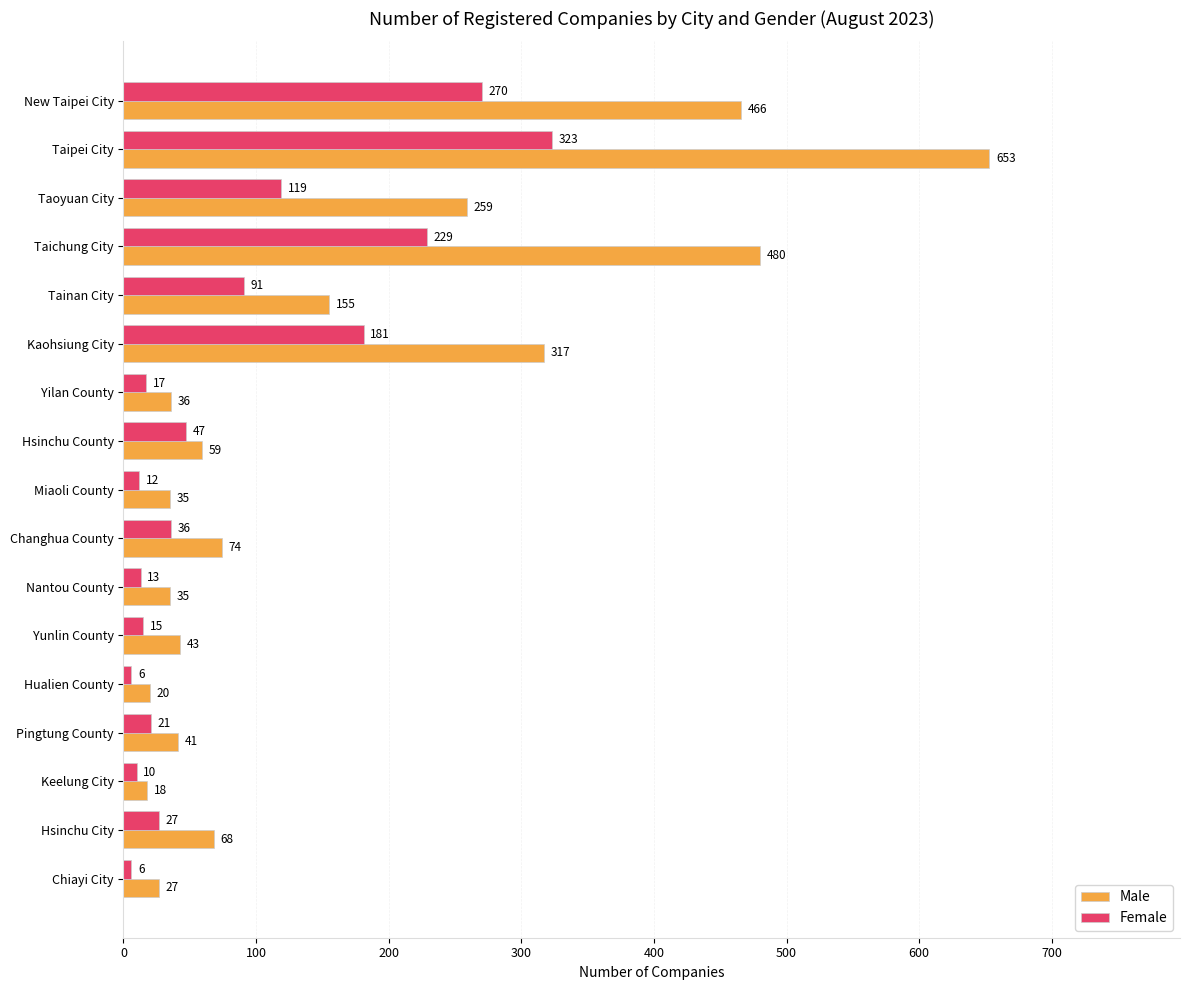

List the series in order of their peak value, lowest first.

Female, Male